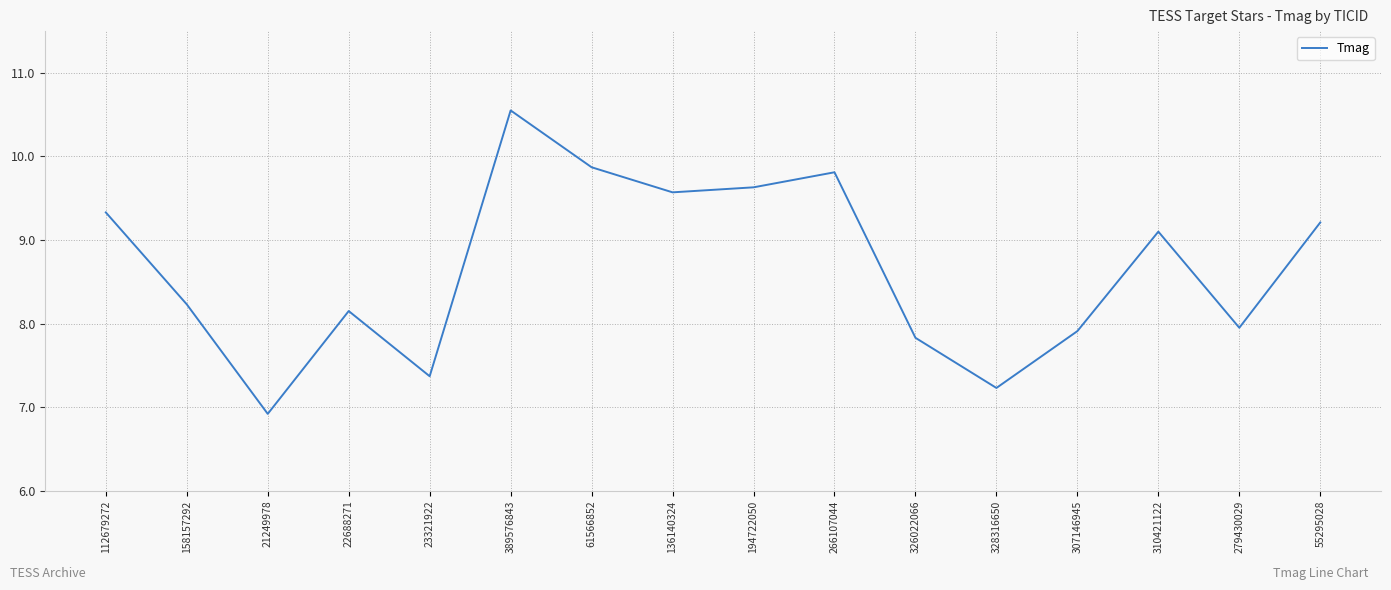

Does the chart display data point markers on the line(s)?

No